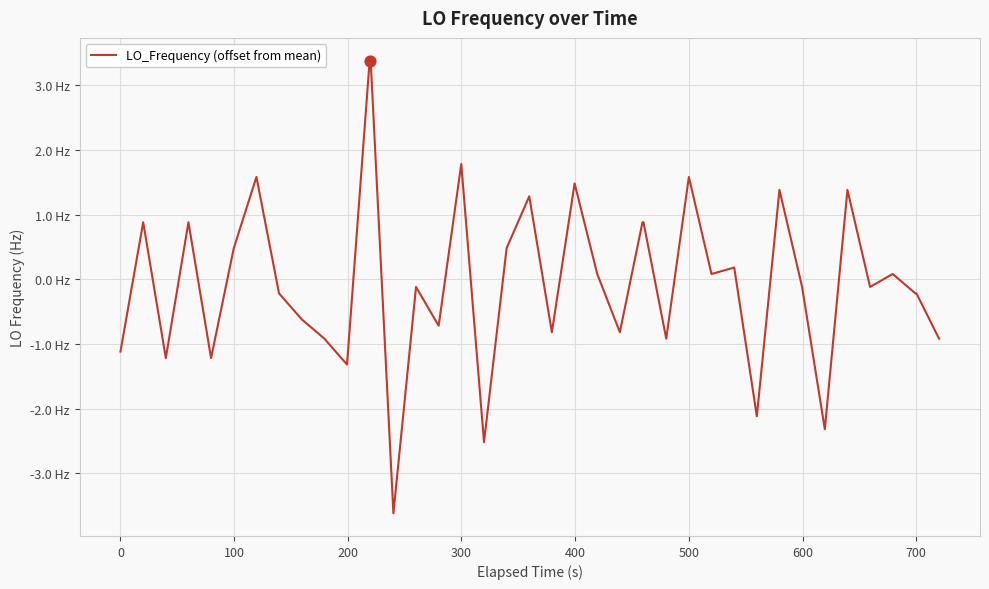

Does the chart have visible grid lines?

Yes